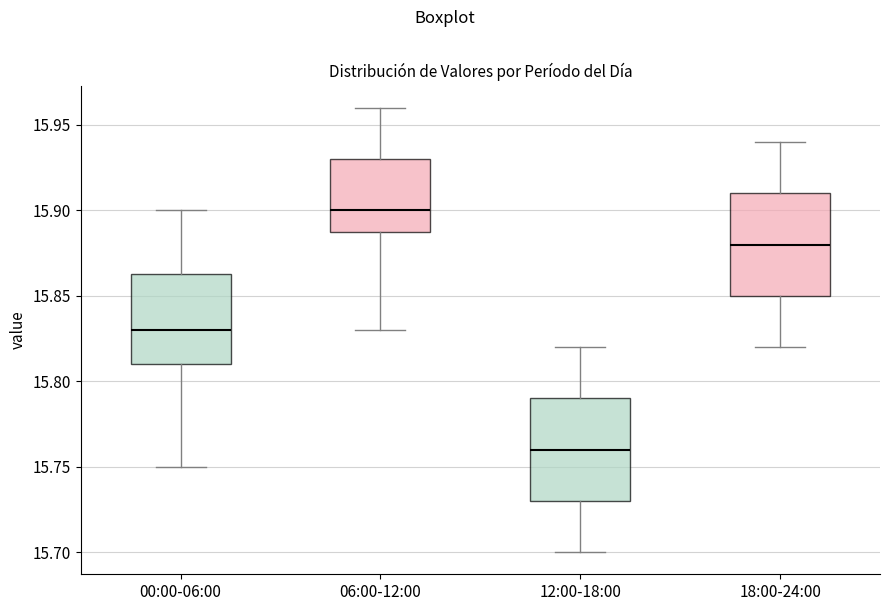

Reading left to right, transcribe this box plot: for each box, give where its median line is, the range the box spans, and where its two whiskers end, as read against the y-axis. The values are not printed on the chart, so give them approximately, as read against the axis.

00:00-06:00: median 15.830, box 15.810 to 15.865, whiskers 15.750 to 15.900
06:00-12:00: median 15.900, box 15.890 to 15.930, whiskers 15.830 to 15.960
12:00-18:00: median 15.760, box 15.730 to 15.790, whiskers 15.700 to 15.820
18:00-24:00: median 15.880, box 15.850 to 15.910, whiskers 15.820 to 15.940